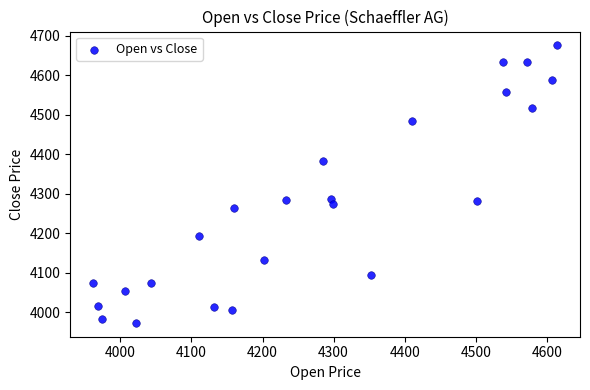

What is the range of Y values (max minus min)?

703